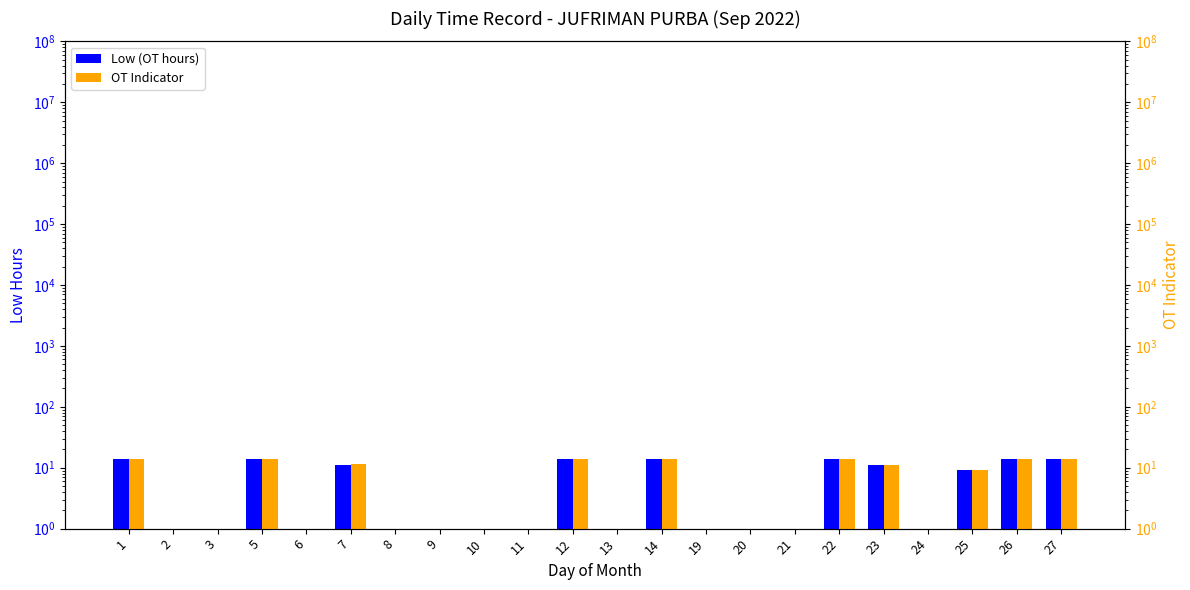

Which series has the largest range (max minus min)?

OT Indicator